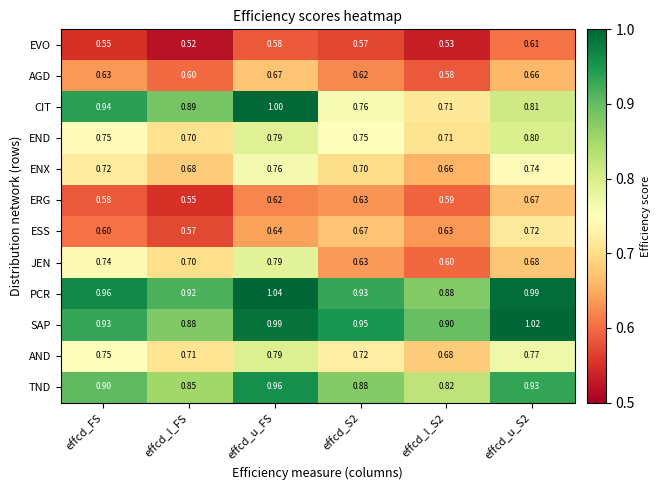

Which series has the largest total across all categories?

PCR